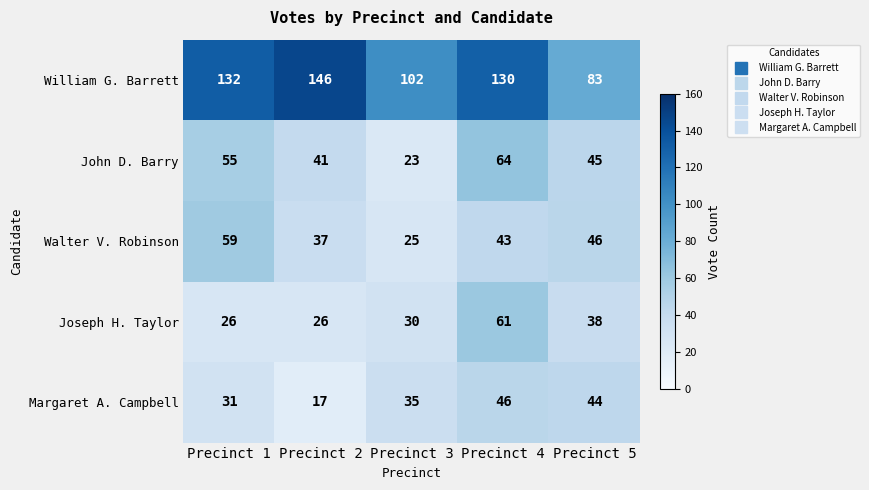

Reading left to right, transcribe all the data shown in this chart.

William G. Barrett: 132	146	102	130	83
John D. Barry: 55	41	23	64	45
Walter V. Robinson: 59	37	25	43	46
Joseph H. Taylor: 26	26	30	61	38
Margaret A. Campbell: 31	17	35	46	44